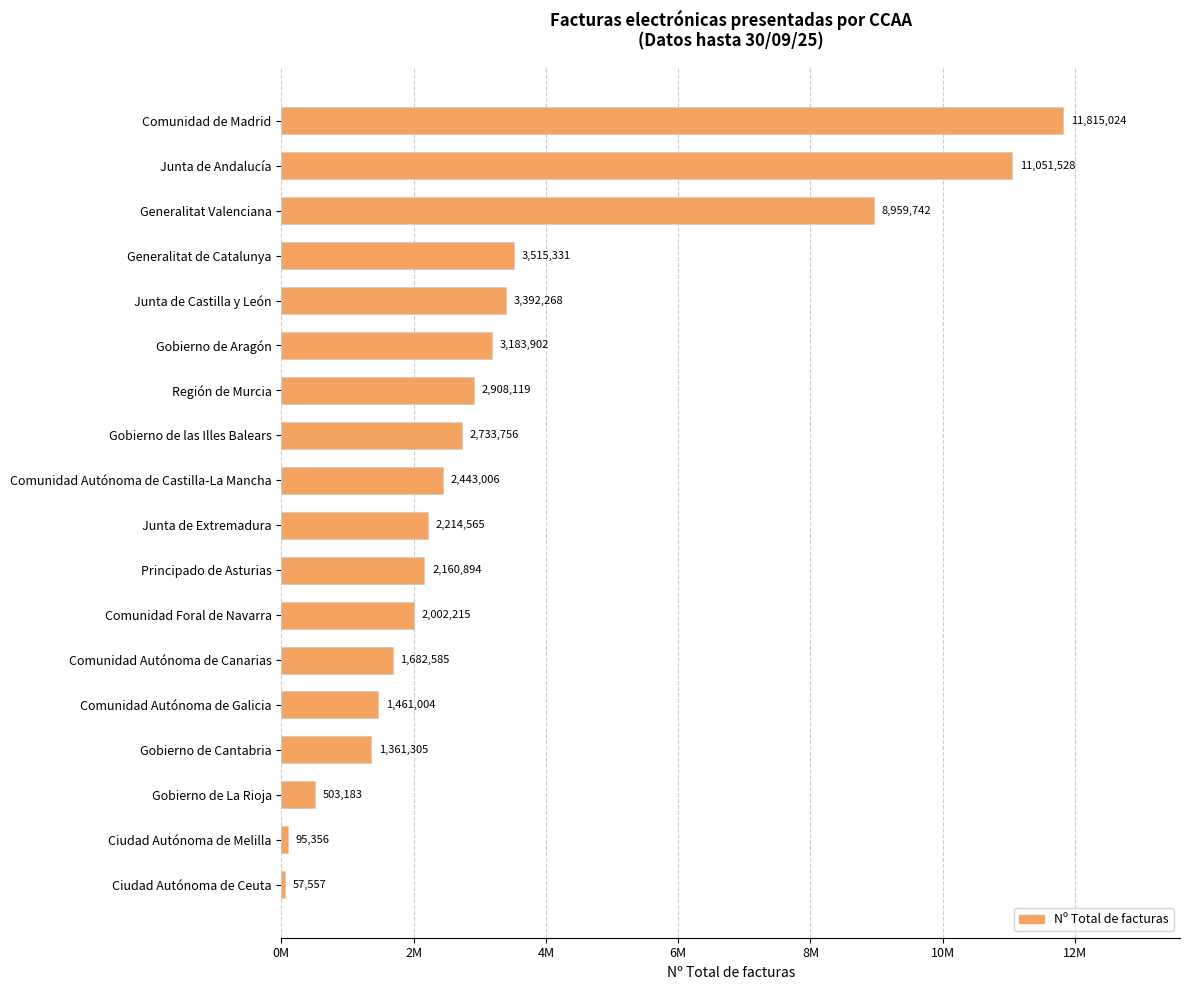

Rank the categories by value from highest to lowest.

Comunidad de Madrid, Junta de Andalucía, Generalitat Valenciana, Generalitat de Catalunya, Junta de Castilla y León, Gobierno de Aragón, Región de Murcia, Gobierno de las Illes Balears, Comunidad Autónoma de Castilla-La Mancha, Junta de Extremadura, Principado de Asturias, Comunidad Foral de Navarra, Comunidad Autónoma de Canarias, Comunidad Autónoma de Galicia, Gobierno de Cantabria, Gobierno de La Rioja, Ciudad Autónoma de Melilla, Ciudad Autónoma de Ceuta